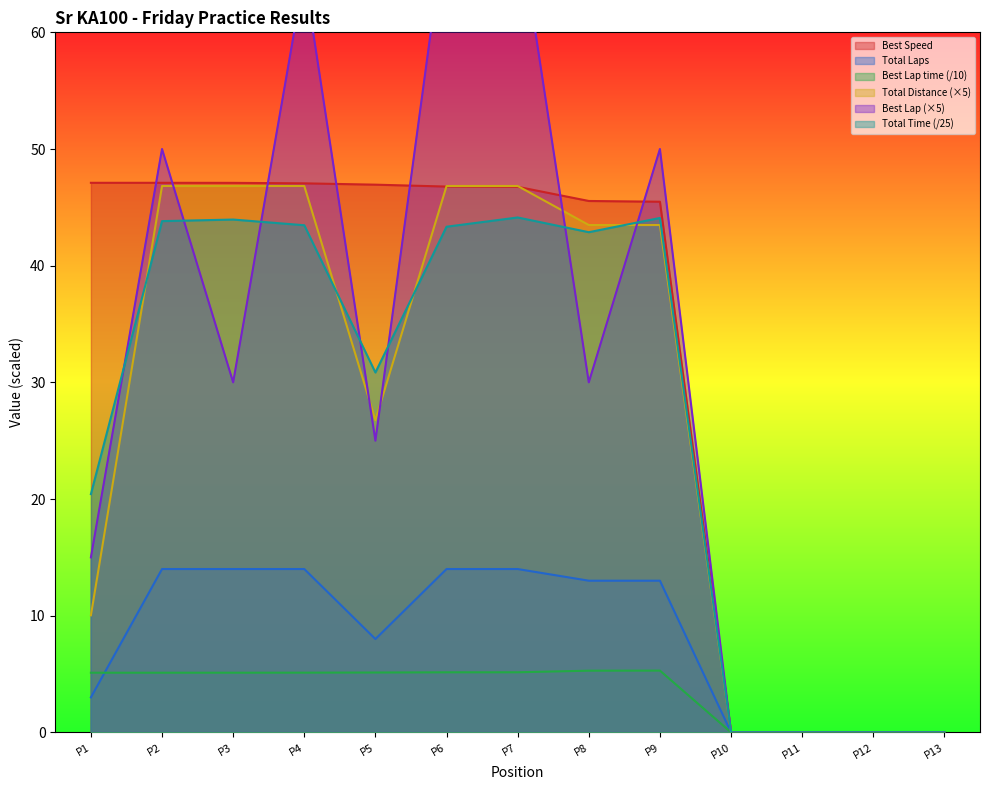

How many interior local peaks does the Best Lap time series have?

1